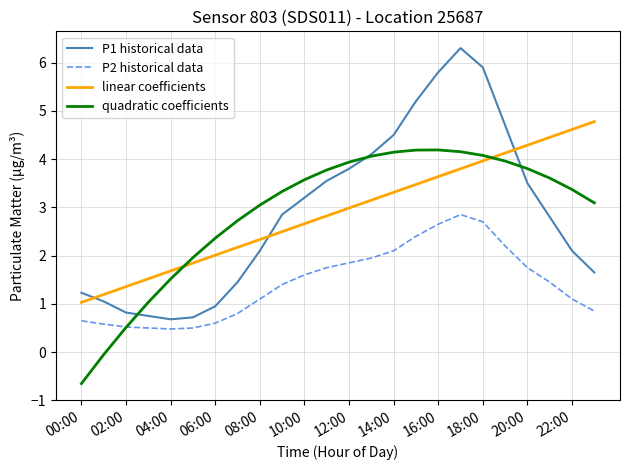

Rank the series by their maximum value, from highest to lowest.

P1 historical data, linear coefficients, quadratic coefficients, P2 historical data